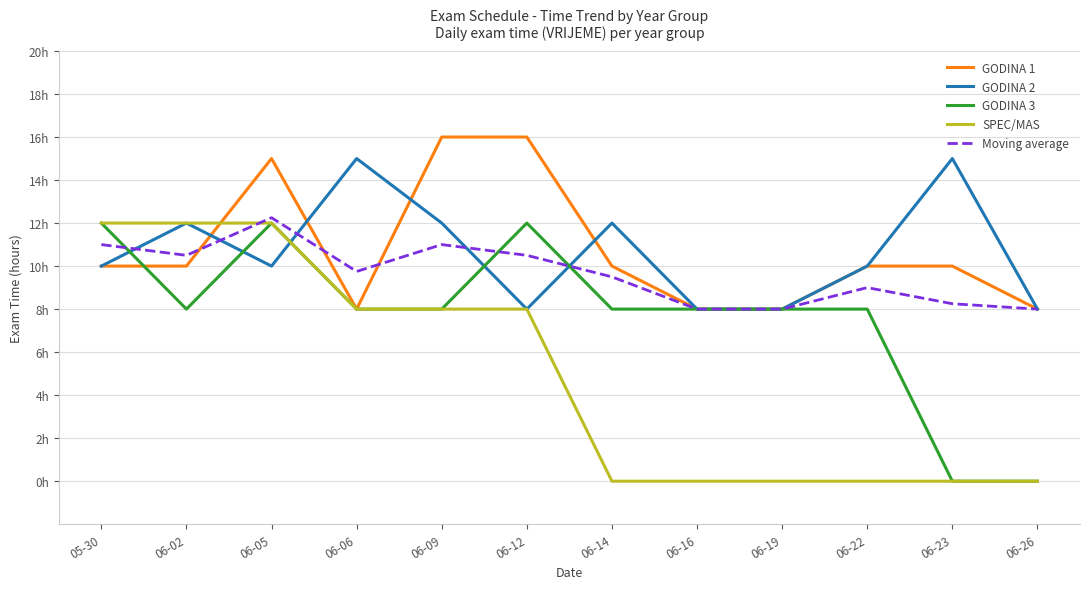

Which series has the largest total across all categories?

GODINA 1